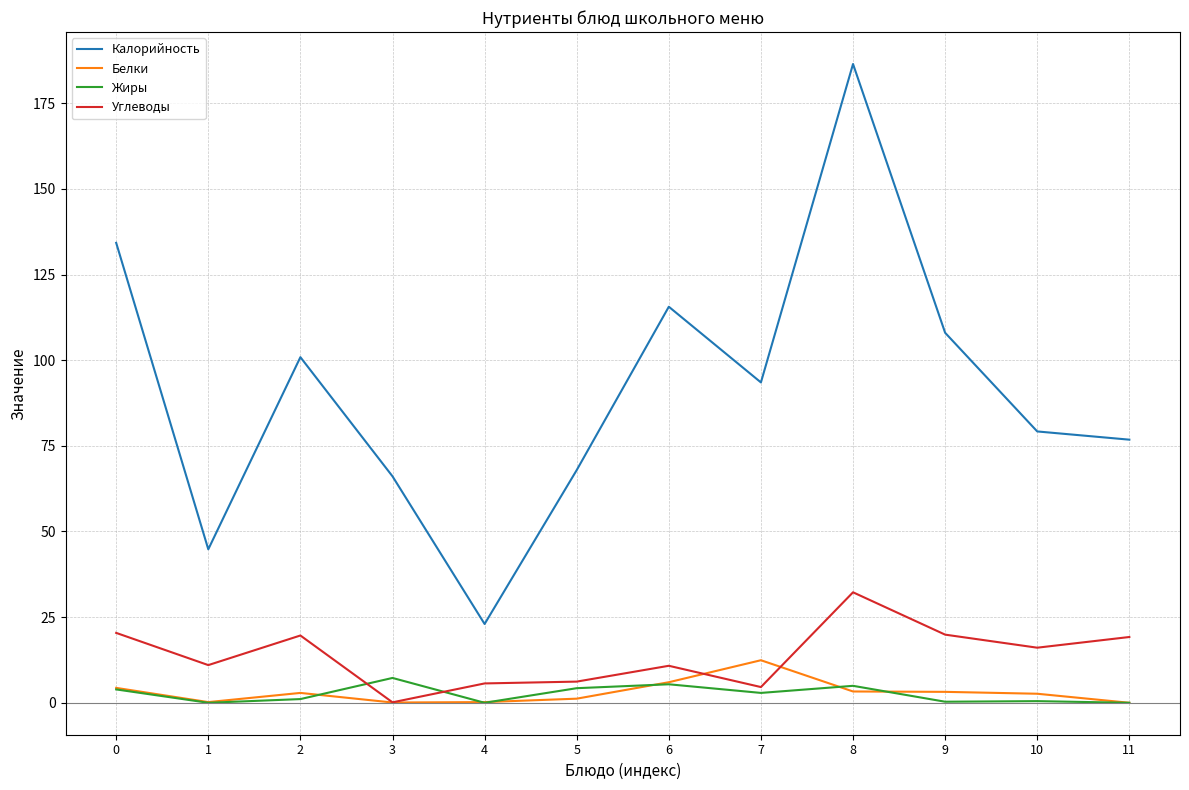

What is the approximate value of Калорийность at 3?

66.1